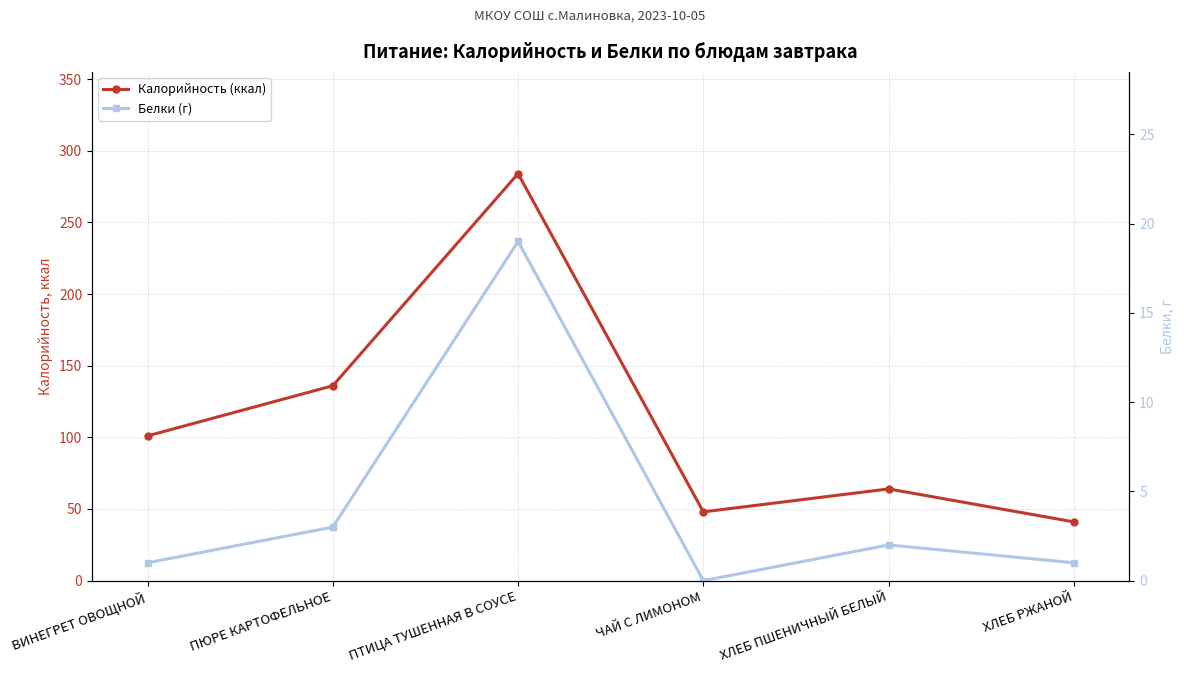

How many lines are shown in the chart?

2